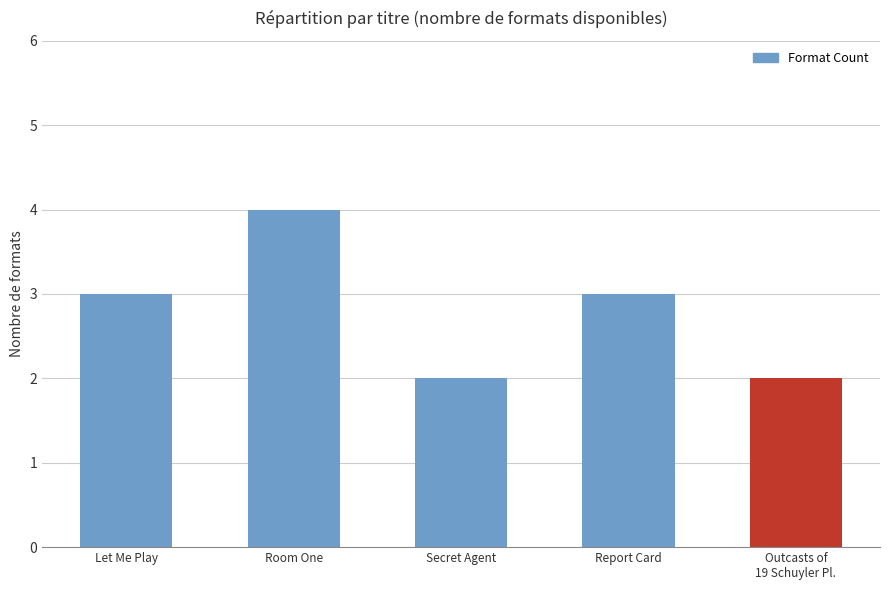

What is the maximum value shown in the chart?

4